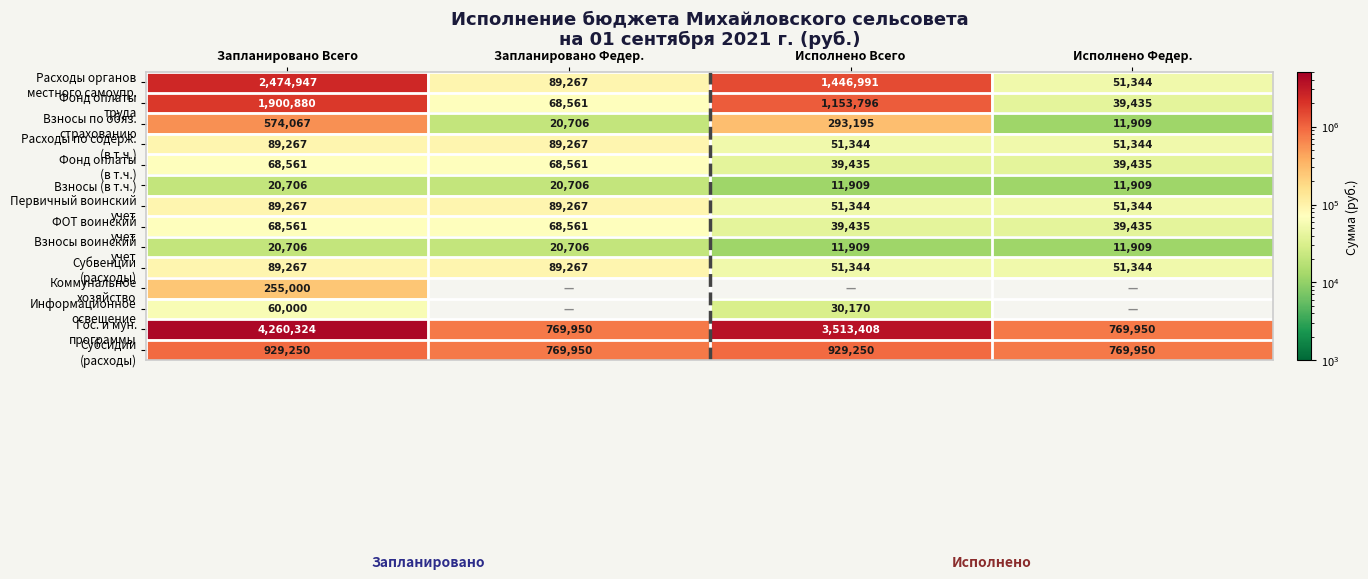

Which has a higher value, Запланировано Федер. or Запланировано Всего?

Запланировано Всего